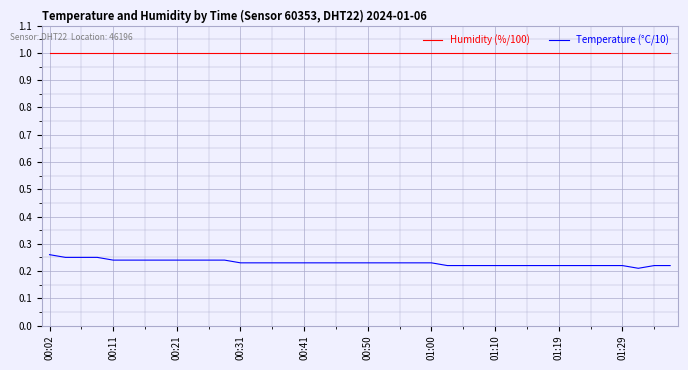

List the series in order of their peak value, highest first.

Humidity (%/100), Temperature (°C/10)